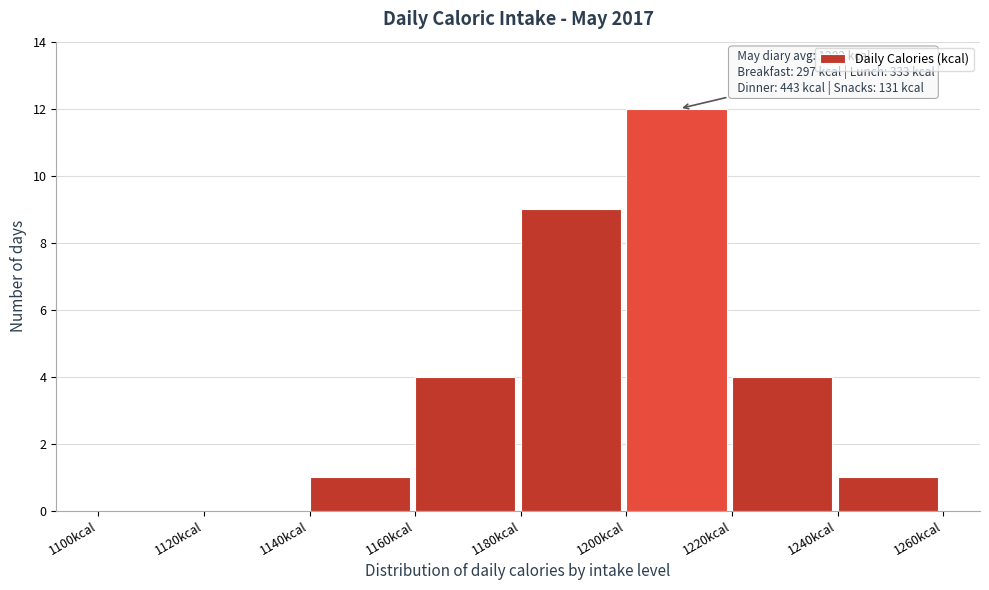

Over which range of the x-axis is the bar tallest?

1200 to 1220